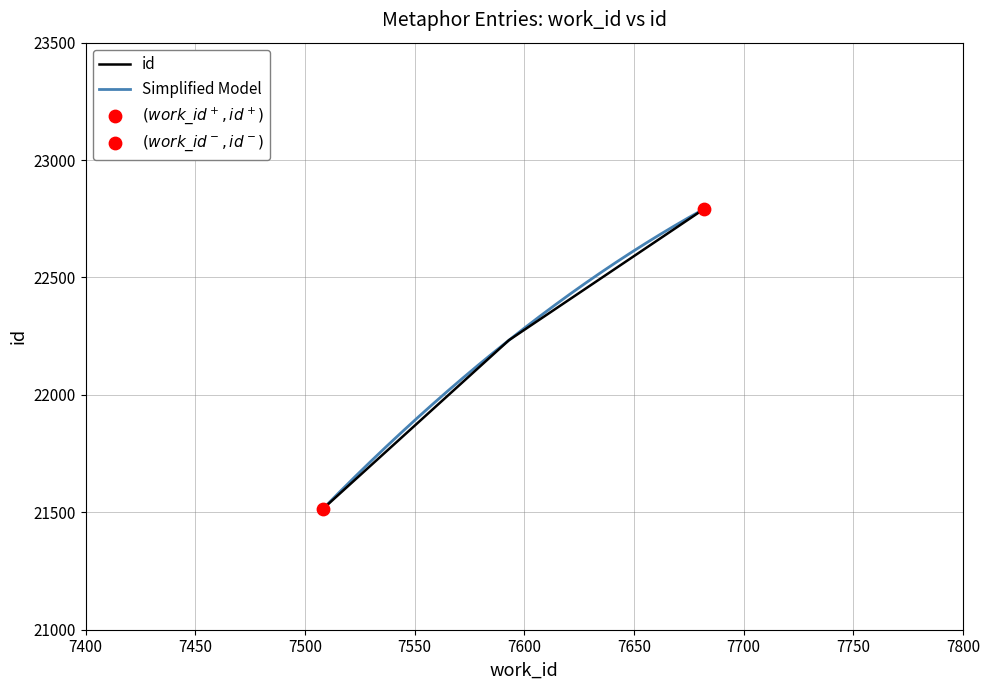

What is the ratio of the value at 7508 to the value at 7593?

1.0